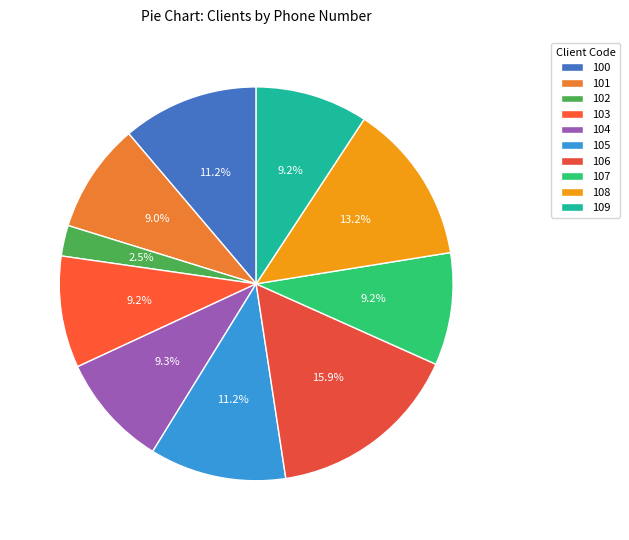

Which slice is the largest?

106